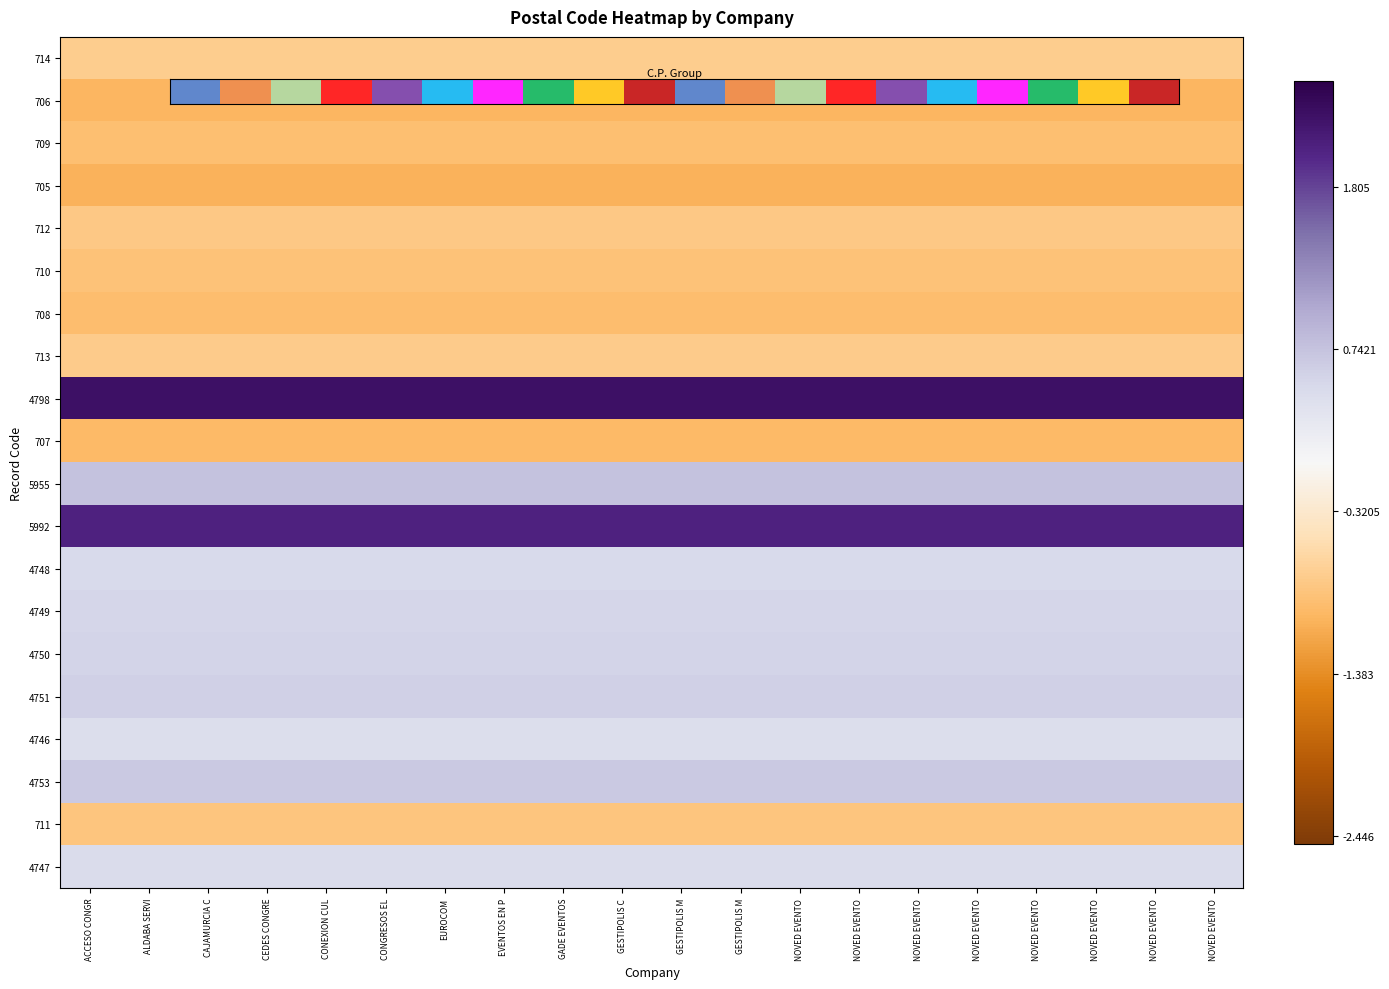

Which series has the largest total across all categories?

4798